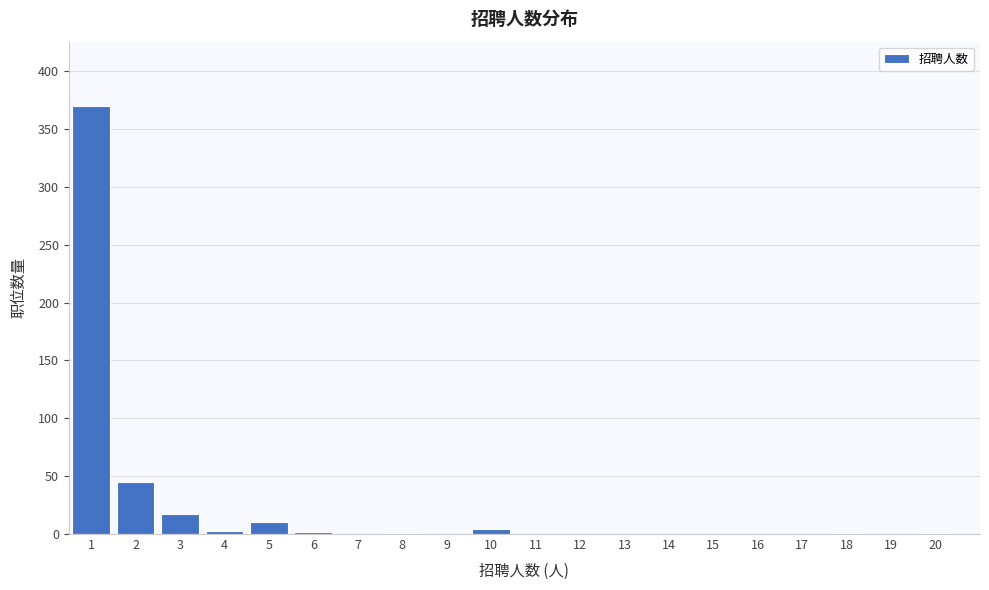

What is the change in value from 5 to 11?

-10